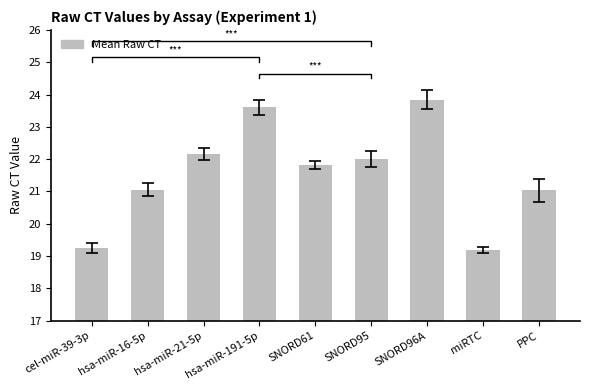

What is the sum of the values at hsa-miR-16-5p and cel-miR-39-3p?

40.3